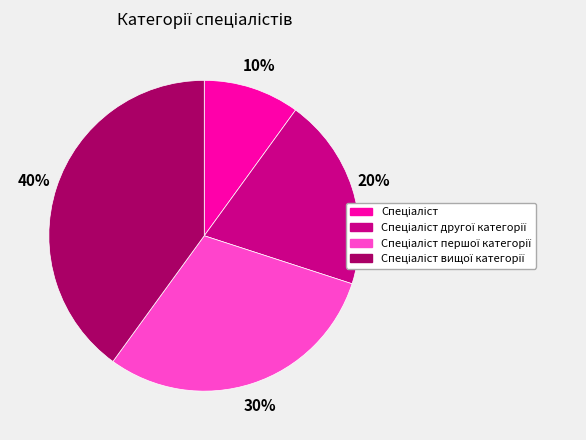

How many slices are in this pie chart?

4